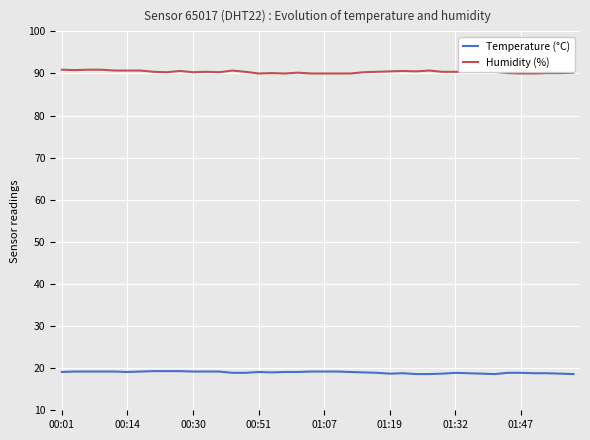

List the series in order of their overall mean, highest first.

Humidity (%), Temperature (°C)